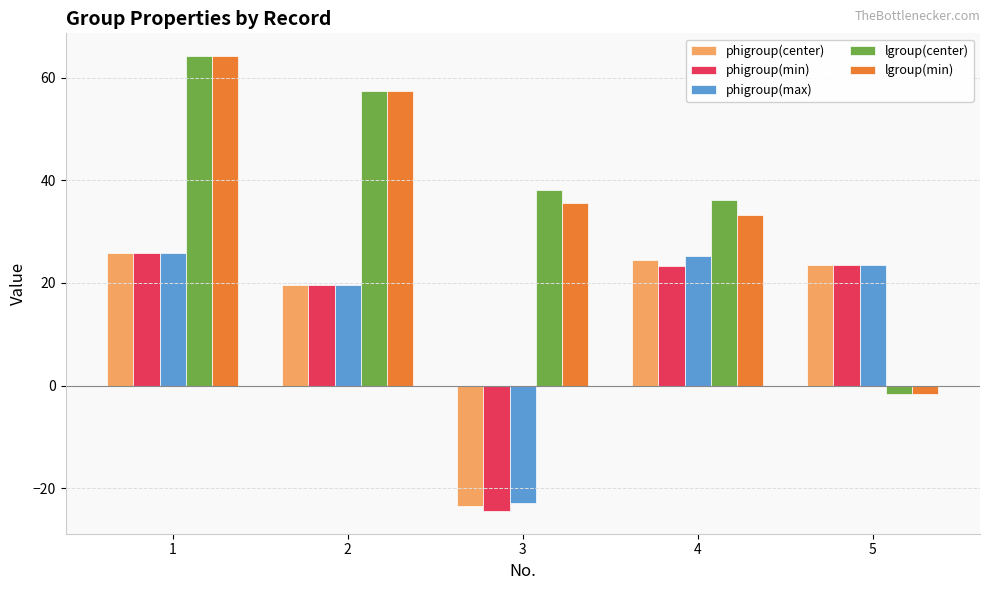

What is the greatest value displayed?

64.2